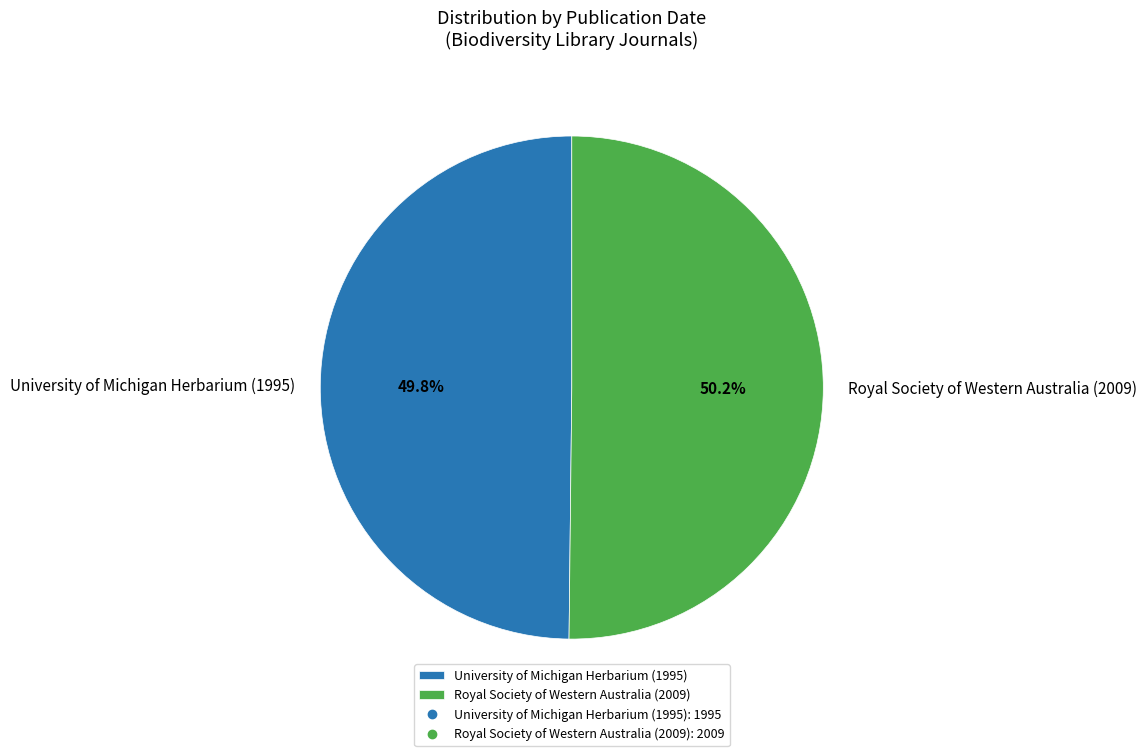

What percentage do Royal Society of Western Australia (2009) and University of Michigan Herbarium (1995) together represent?

100.0%